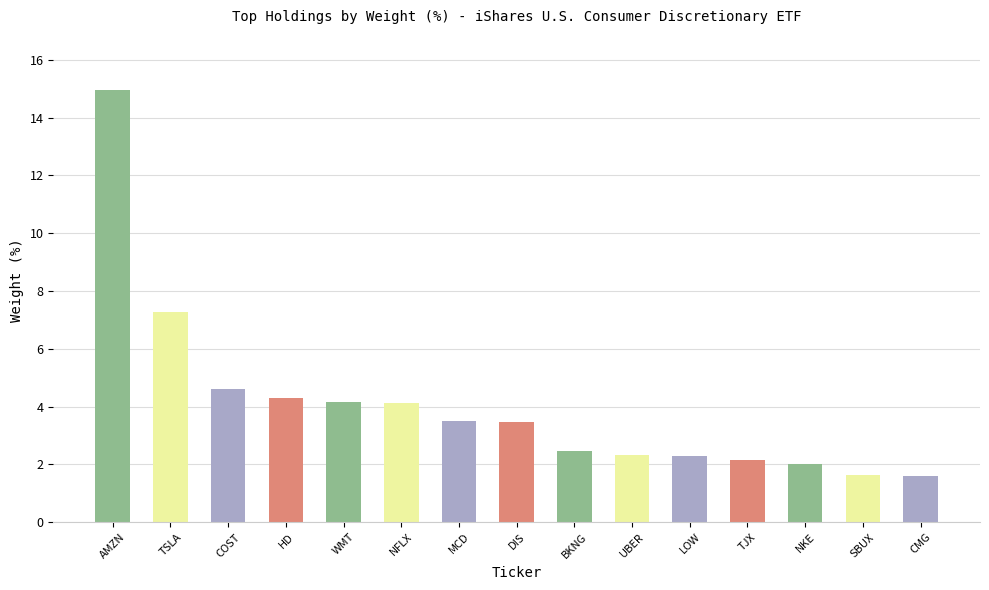

True or false: the data shows 1.4 at TJX.

False